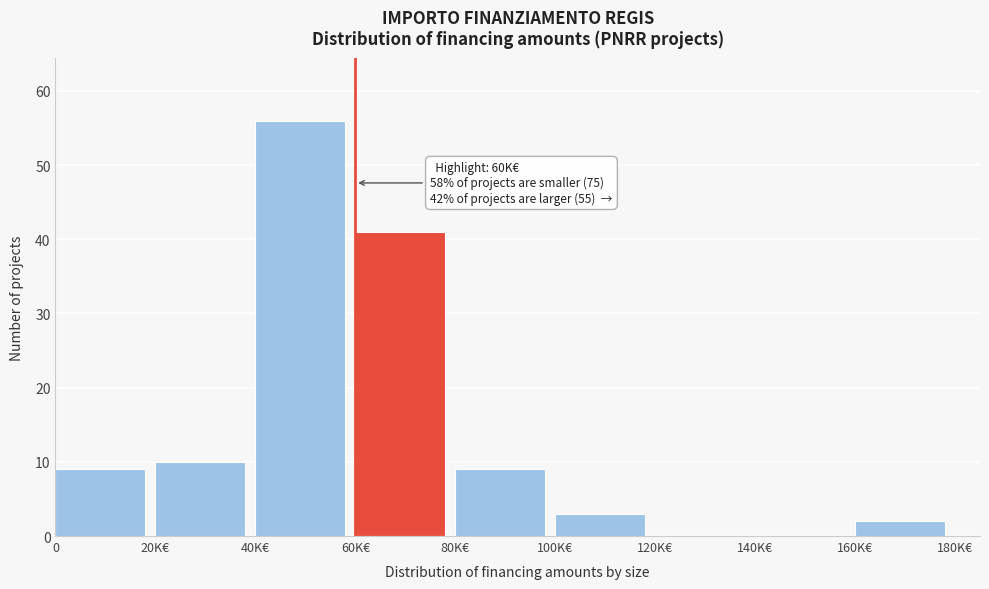

Reading right to left, what are all the values shown in this chart?

160K€=2	140K€=0	120K€=0	100K€=3	80K€=9	60K€=41	40K€=56	20K€=10	0=9